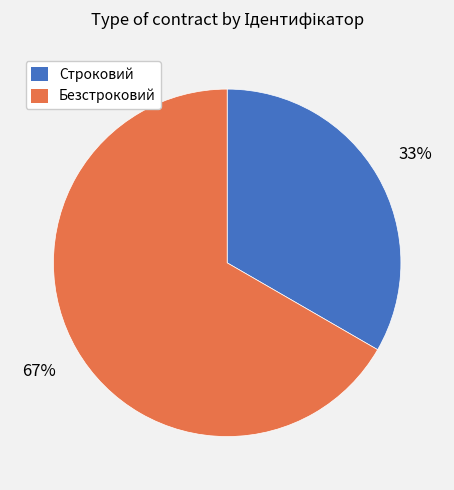

Which category has the smallest portion of the pie?

Строковий